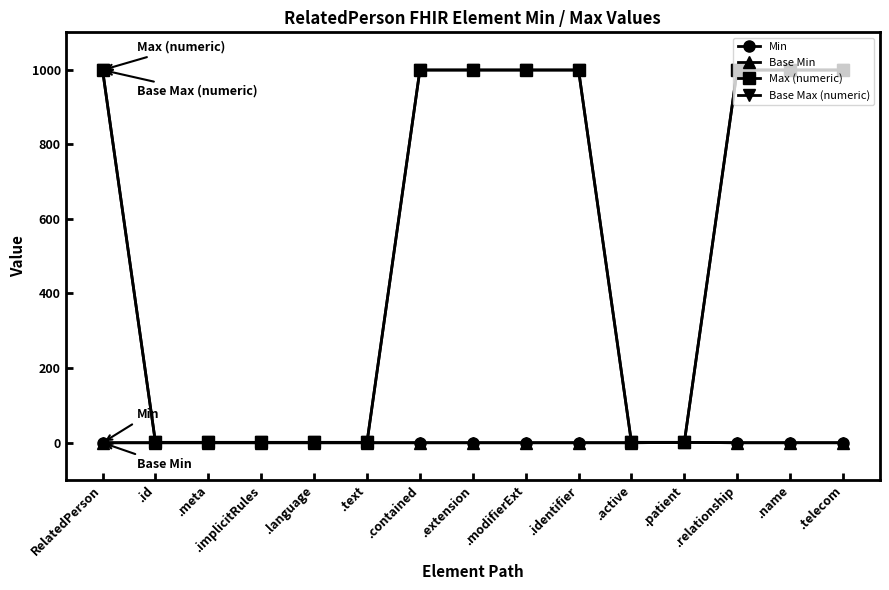

Is this an area chart (filled region under the line)?

No